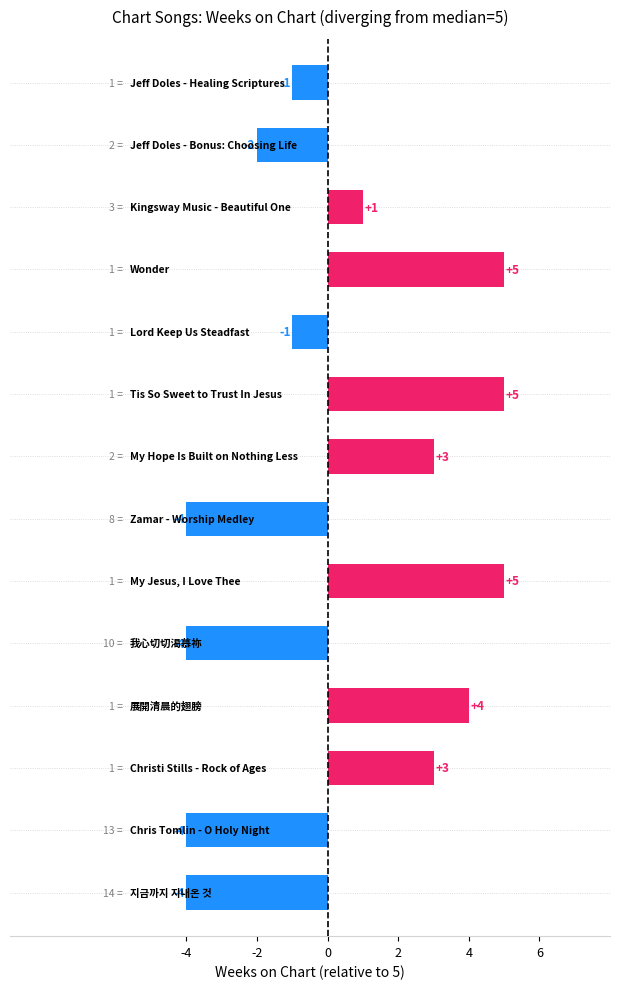

Count the values in the range -4 to 4.

11